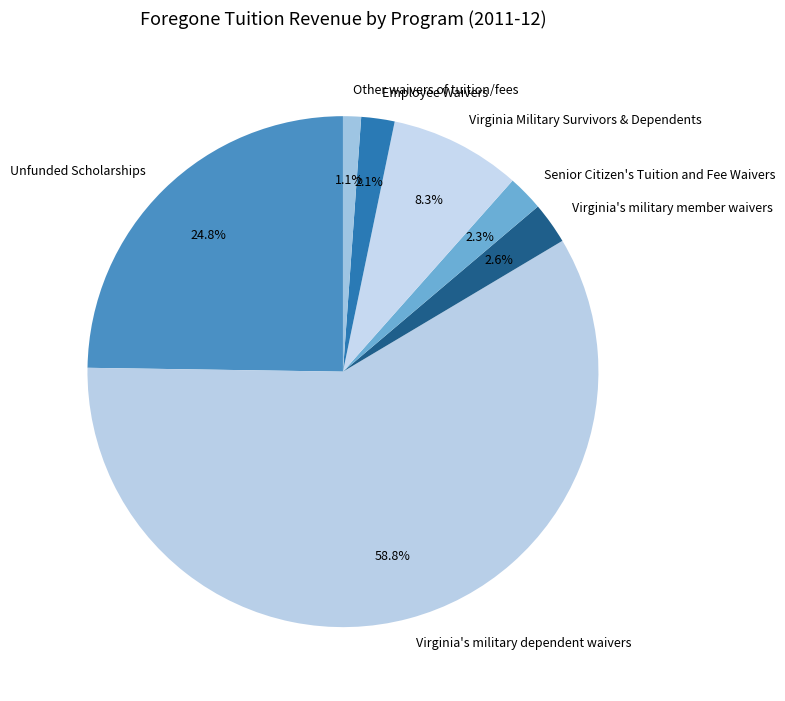

What is the total percentage of Other waivers of tuition/fees and Senior Citizen's Tuition and Fee Waivers?

3.4%